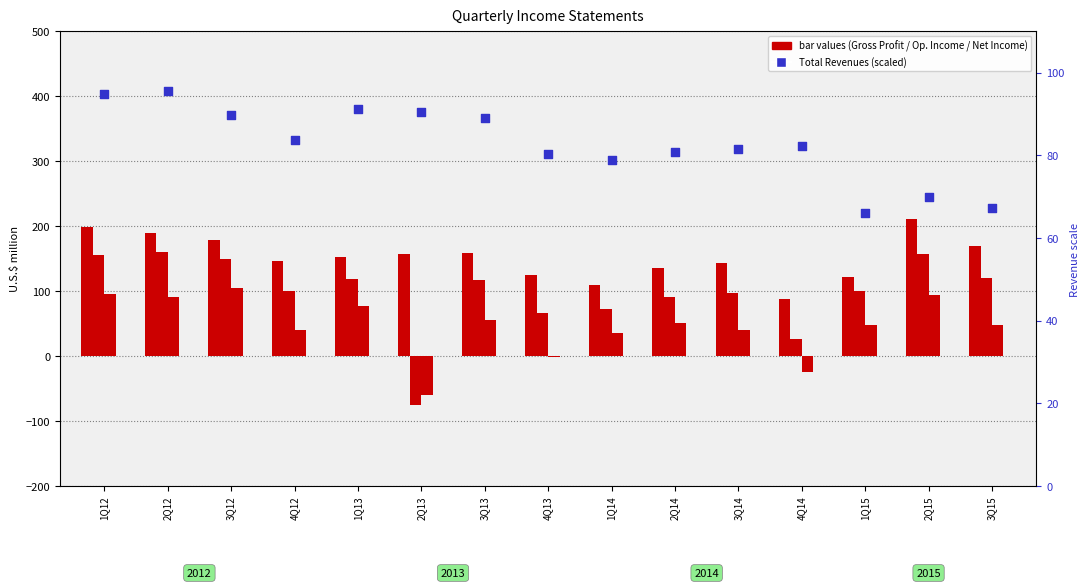

Which series contains the lowest Y value?

Operating Income